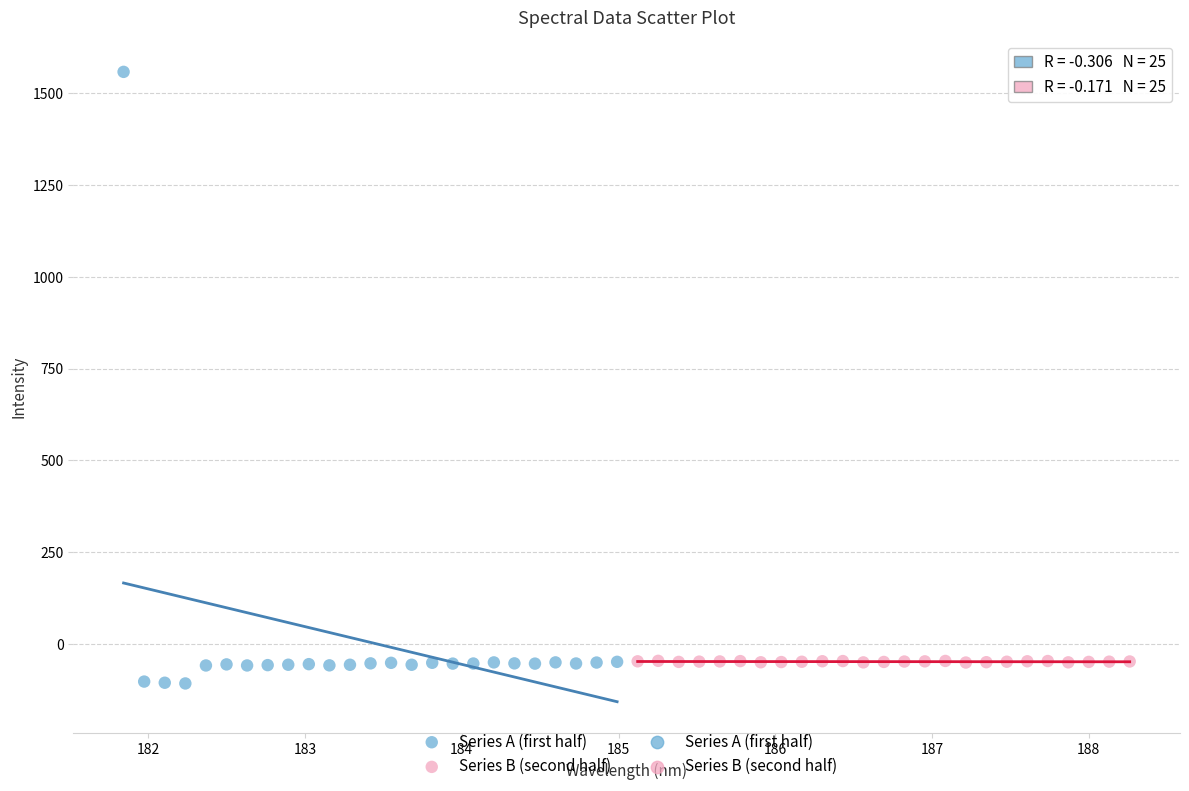

Which series has the largest Y range (max minus min)?

Series A (first half)